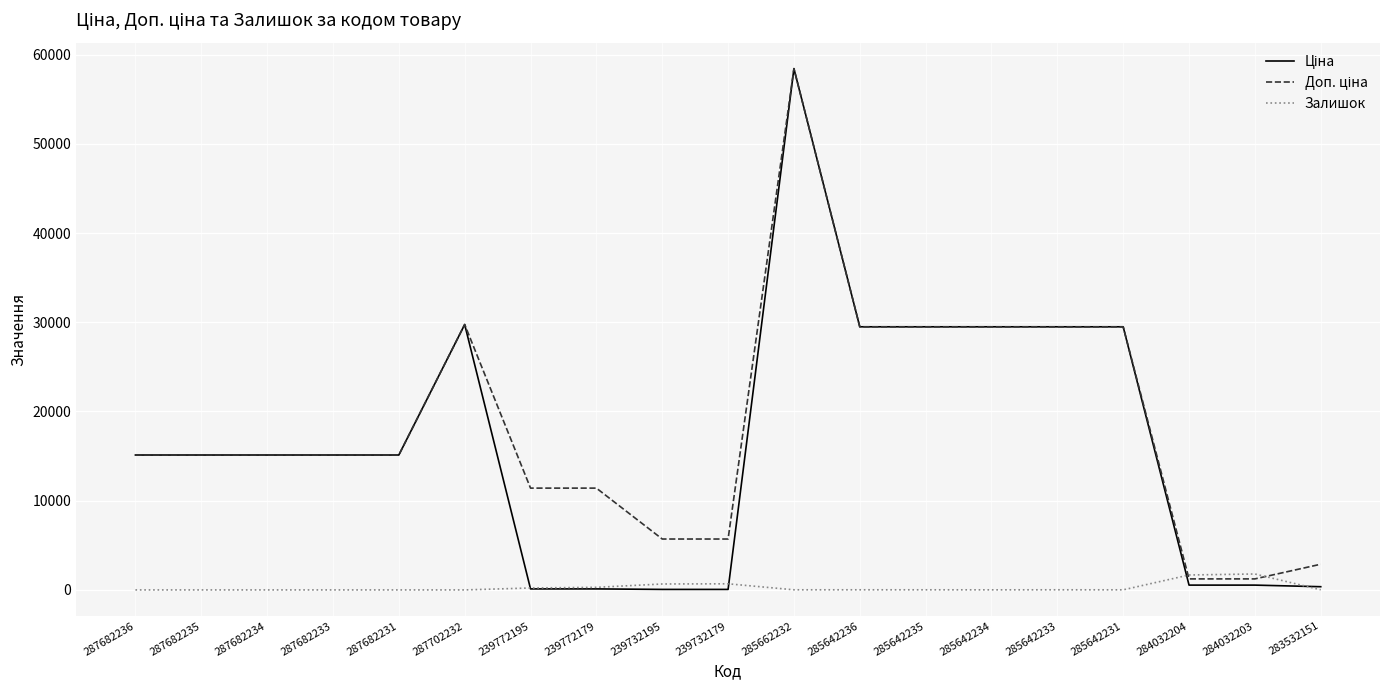

What is the greatest value displayed?

58426.5